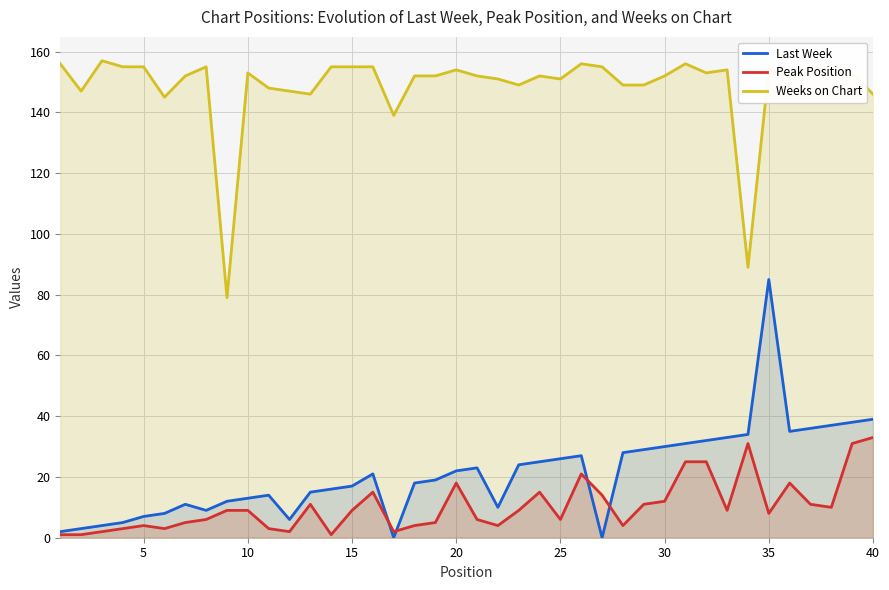

How many interior local valleys does the Last Week series have?

6